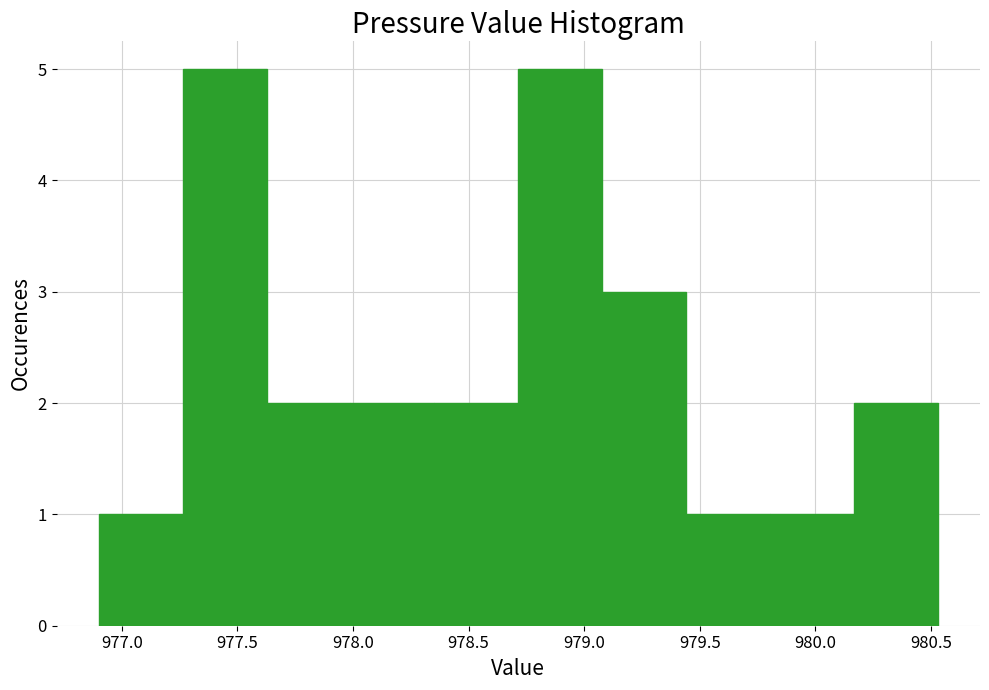

What is the height of the bar covering 980.15 to 980.55 on the x-axis? Neither the bar edges nor the heights are printed on the chart, so give them approximately, as read against the axes.

2